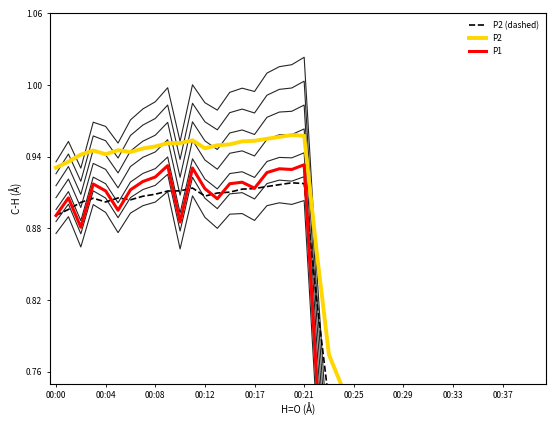

The P2 (dashed) series shows 0.6 at 00:29. True or false?

True